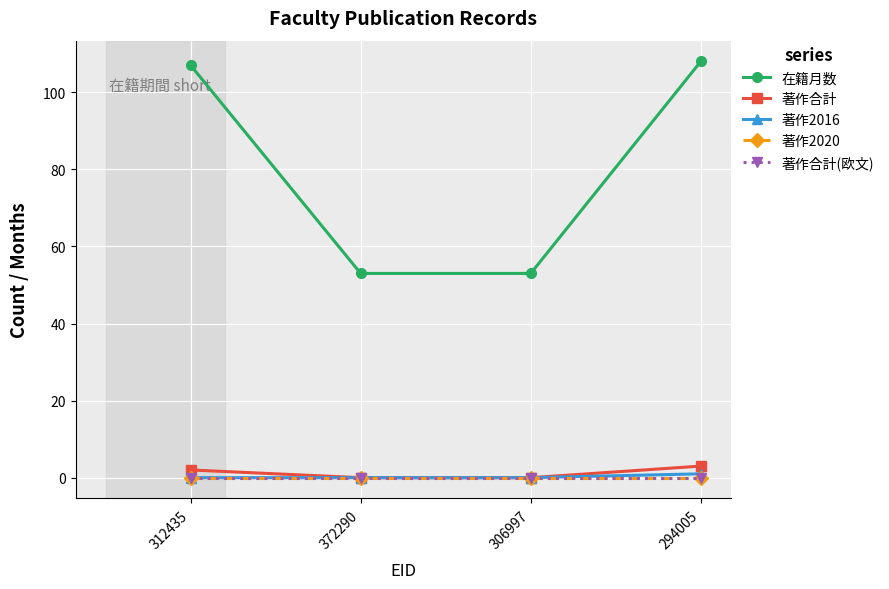

True or false: 著作合計(欧文) and 著作合計 cross at least once.

False